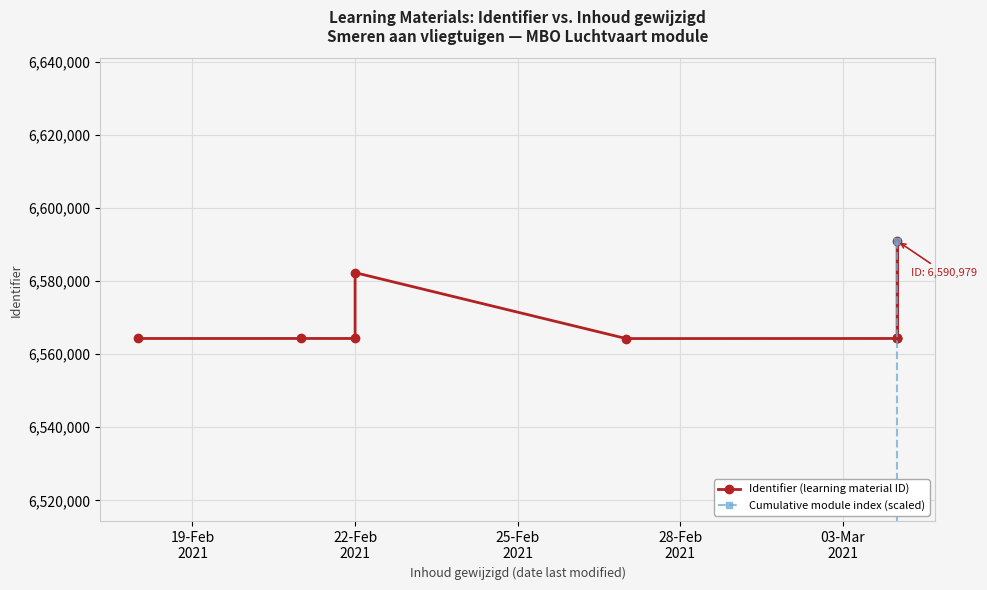

True or false: Identifier (learning material ID) has more than 1 points higher than both neighbors.

True